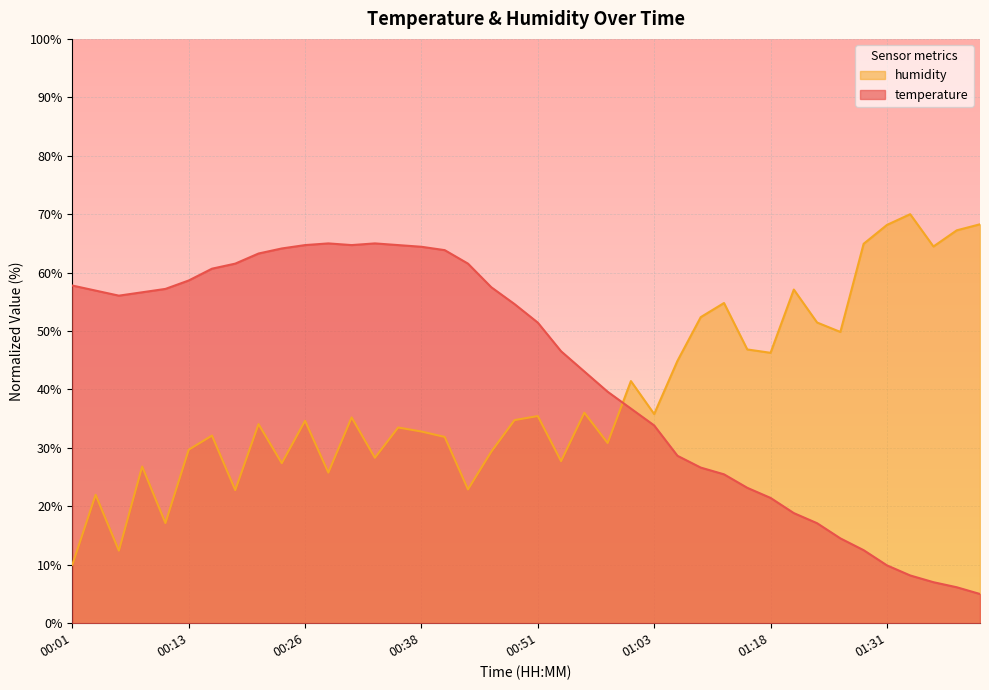

True or false: humidity has more than 2 interior local peaks.

True